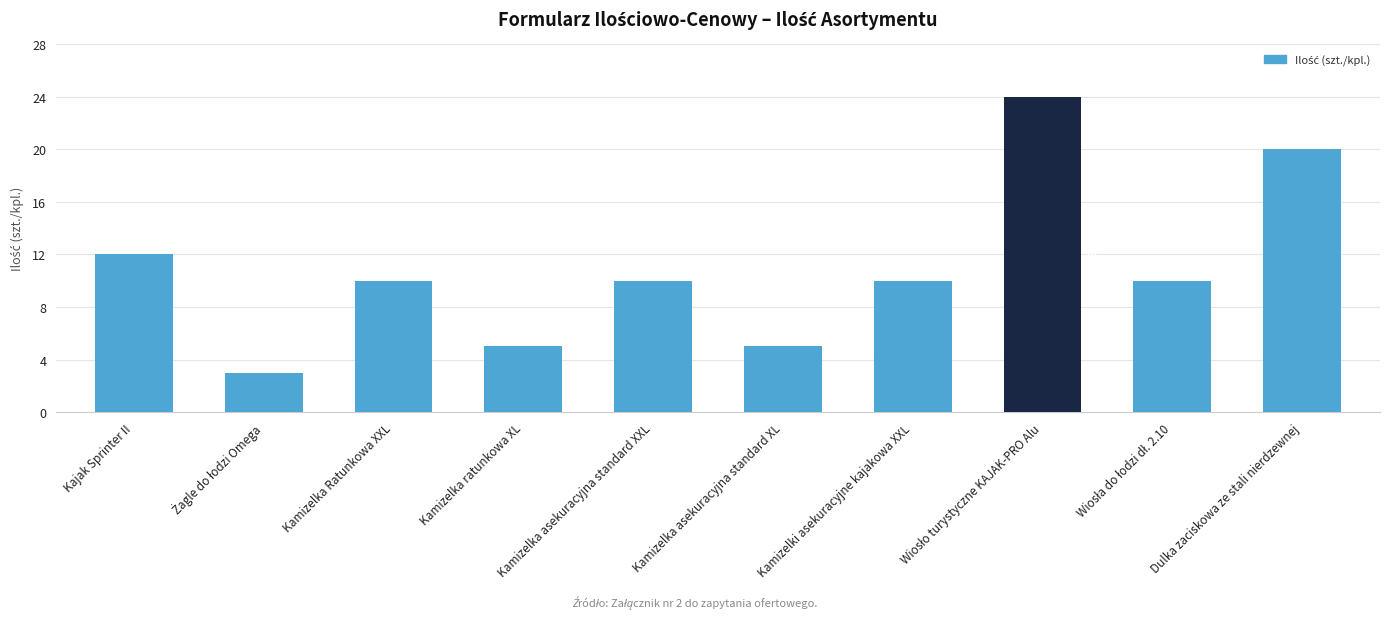

What is the label of the 3rd bar from the left?

Kamizelka Ratunkowa XXL